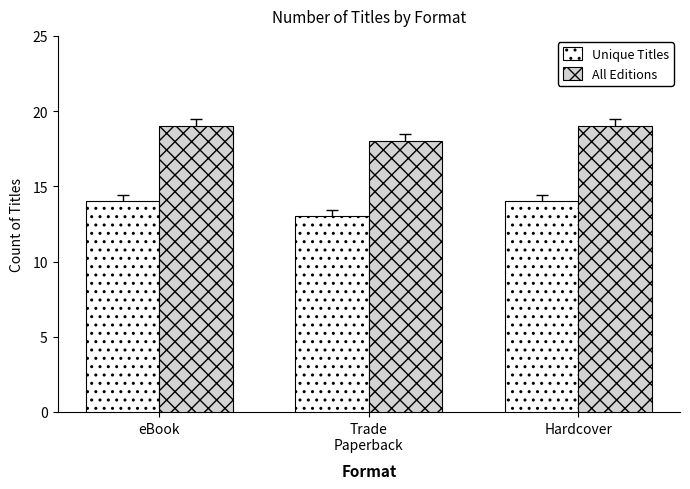

What is the label of the 2nd bar from the left?

Trade
Paperback